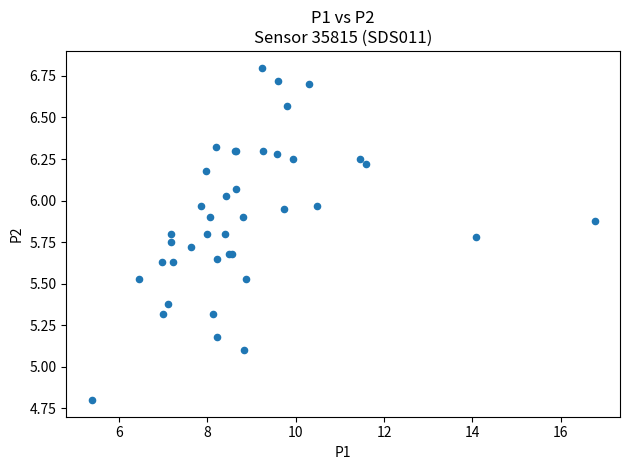

What Y value in the scatter plot is closest to 5?

5.1